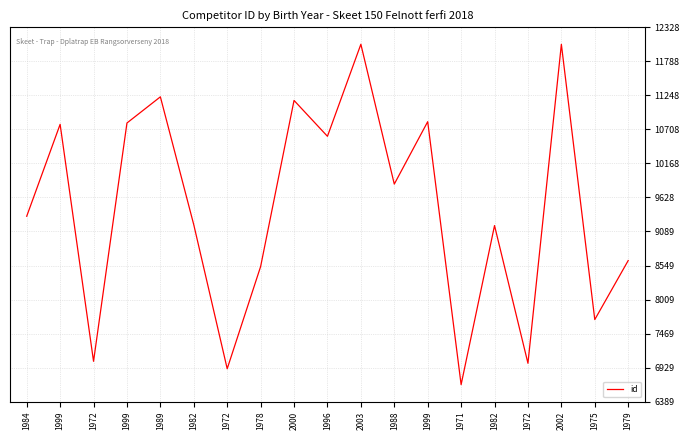

At which category does the chart reach its peak across all series?

2003